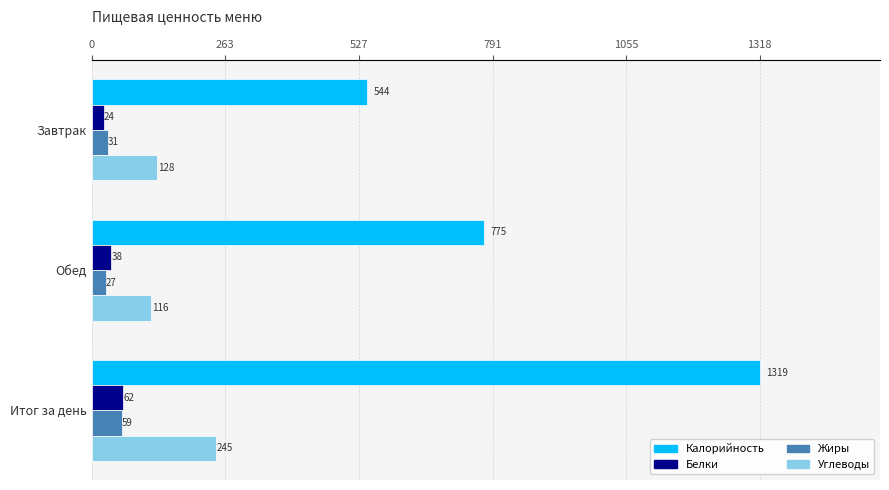

What is the average value of the Углеводы series?

163.0